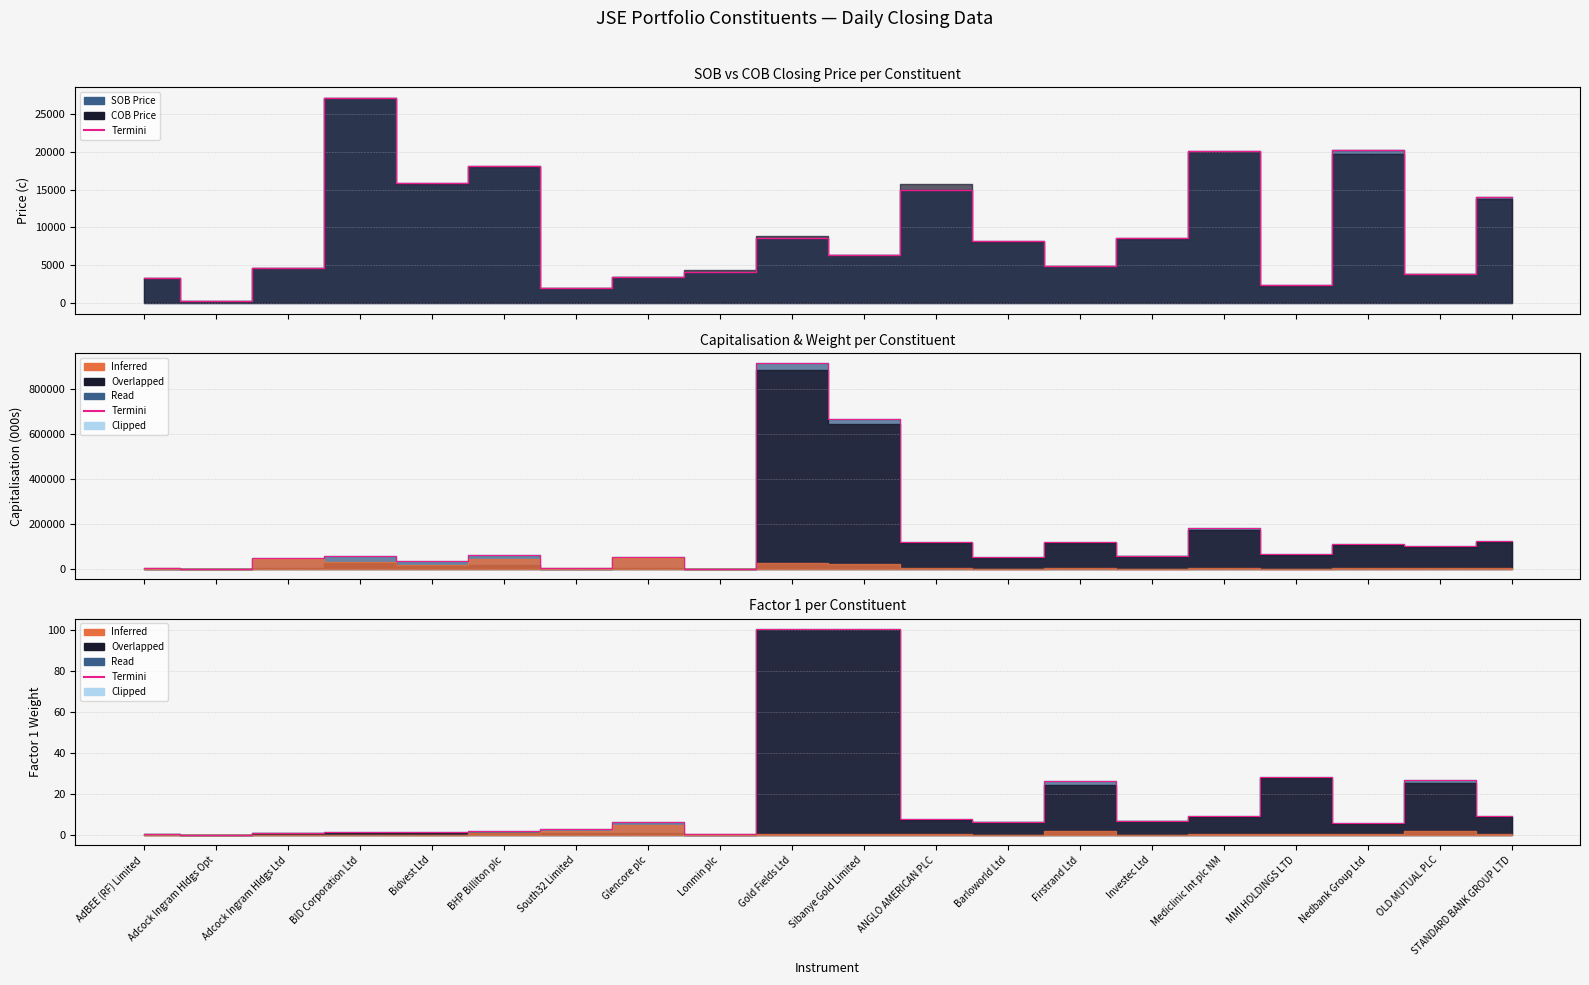

Is it true that the value at BID Corporation Ltd is 0.7?

False